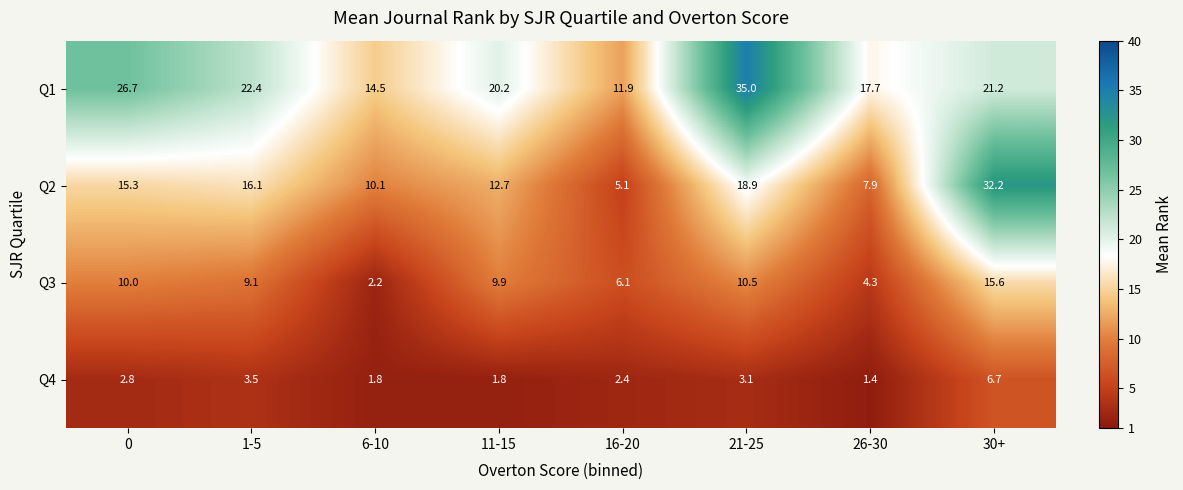

What is the sum of all Q1 values?

169.6